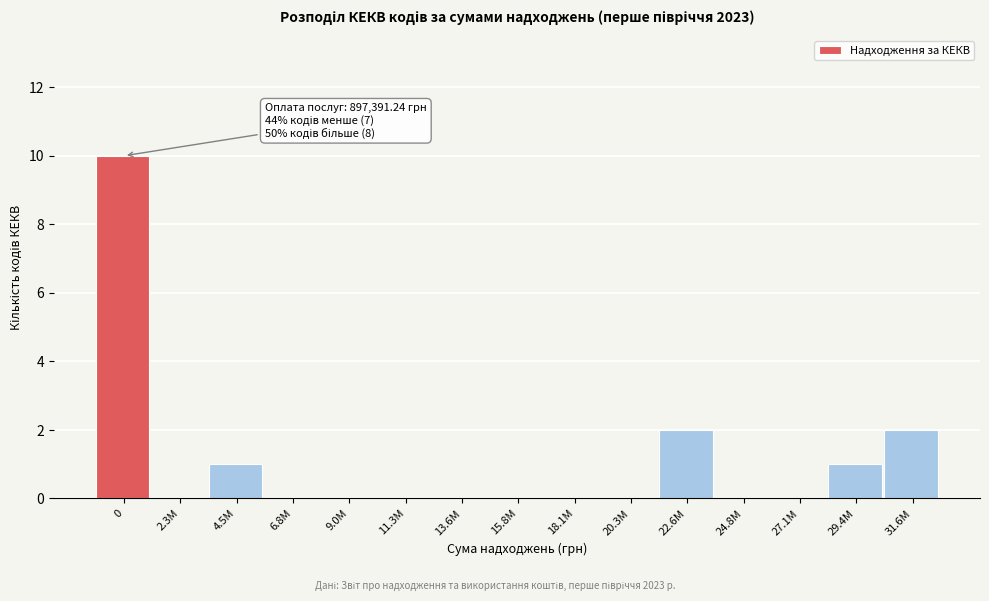

Reading left to right, what are all the values shown in this chart?

0=10	2.3М=0	4.5М=1	6.8М=0	9.0М=0	11.3М=0	13.6М=0	15.8М=0	18.1М=0	20.3М=0	22.6М=2	24.8М=0	27.1М=0	29.4М=1	31.6М=2